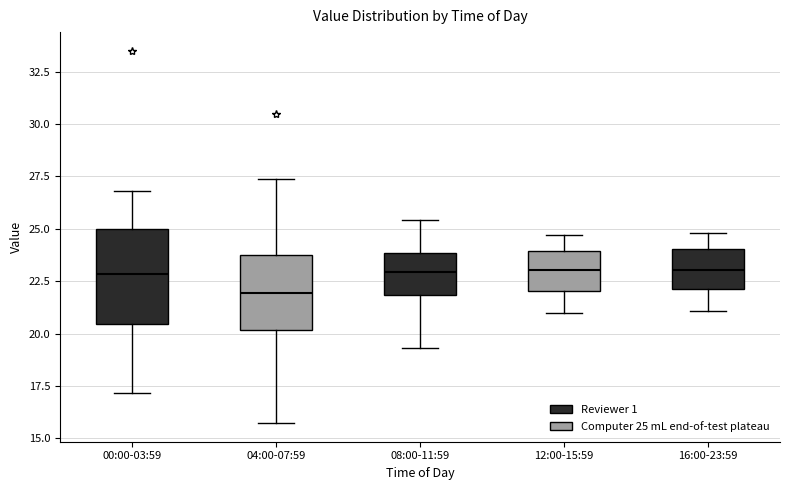

Which box is the tallest, from its lower edge to its upper edge?

00:00-03:59